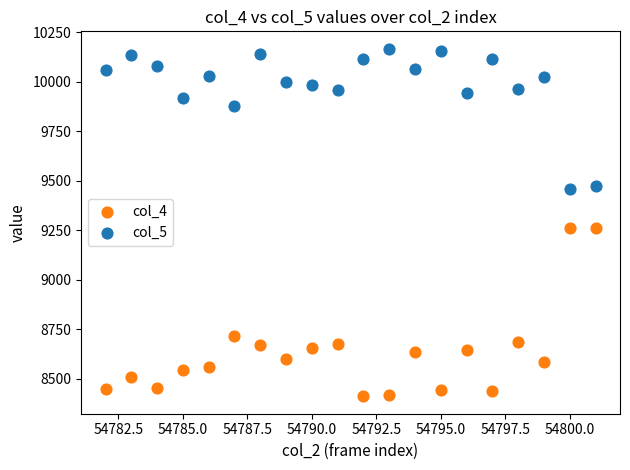

Which series reaches the minimum Y coordinate?

col_4